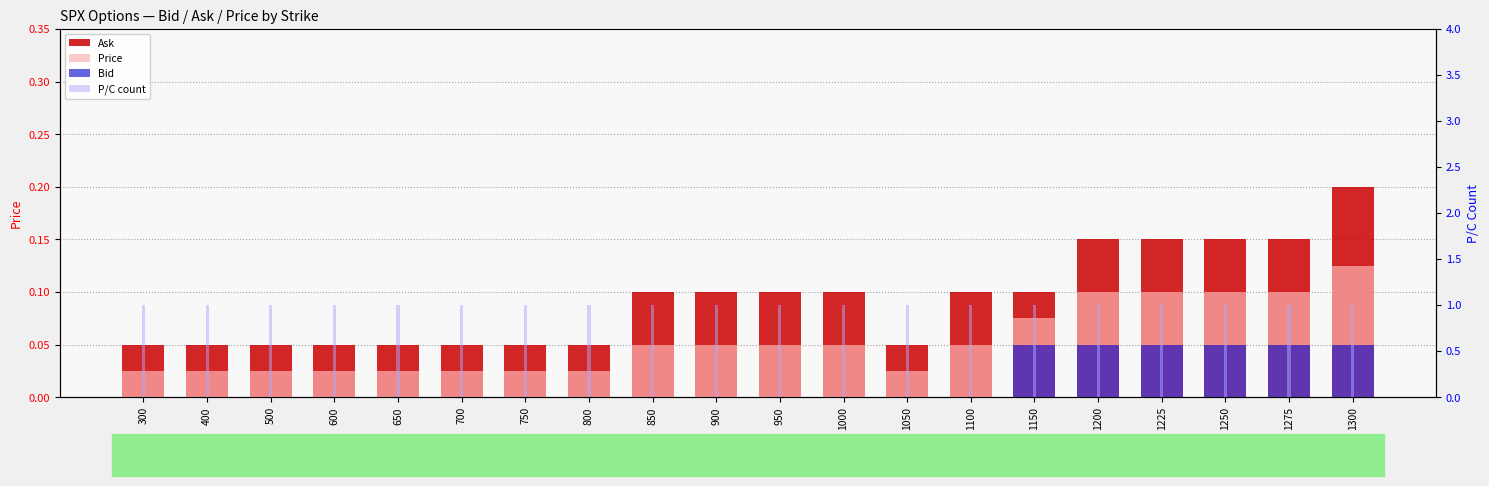

What is the difference between the maximum and minimum values in the Ask series?

0.2